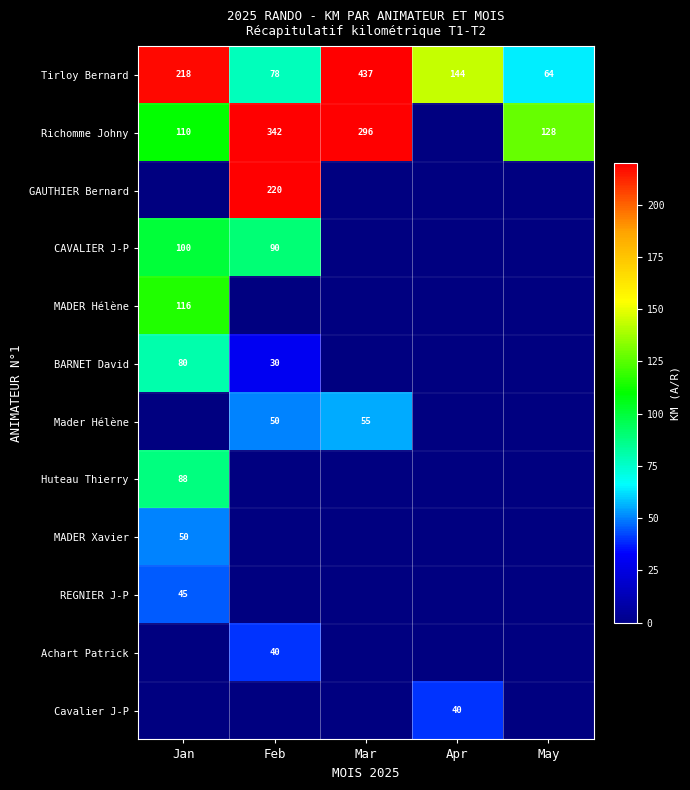

Is it true that BARNET David equals 80 at Jan?

True